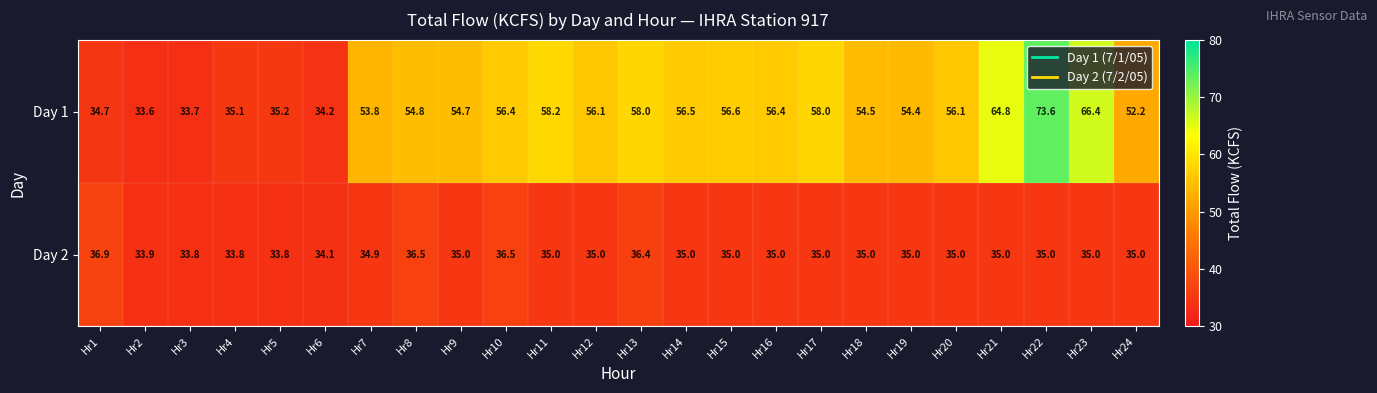

Which series has the largest range (max minus min)?

Day 1